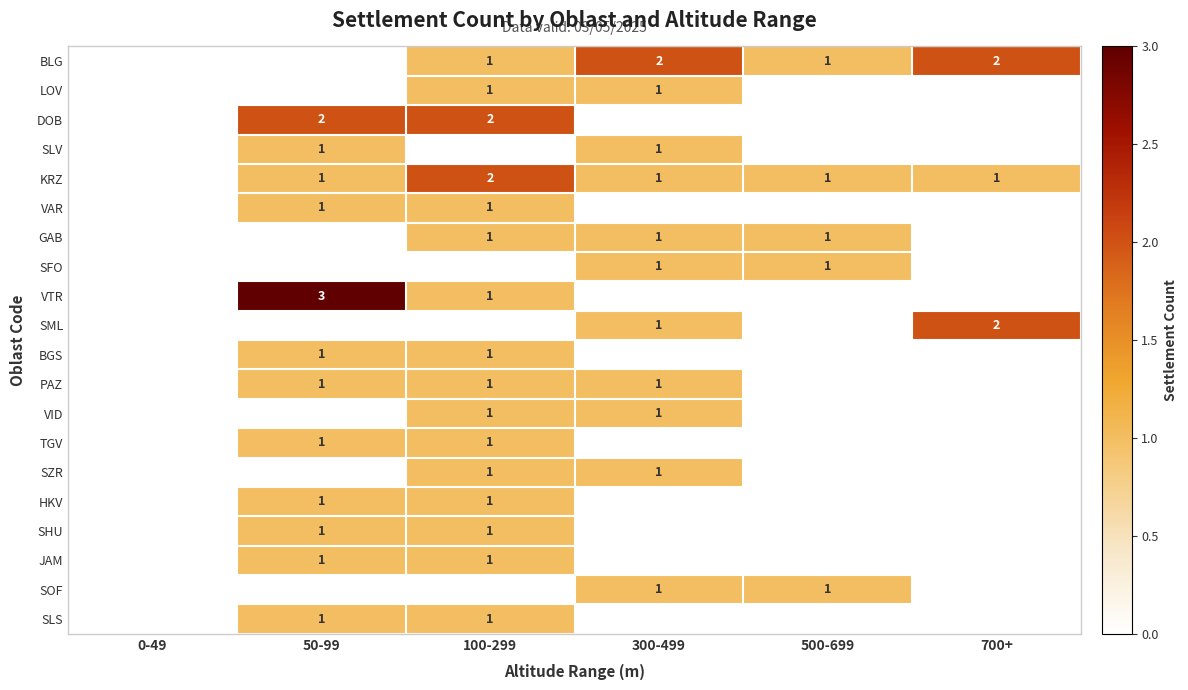

The BLG series shows 1 at 700+. True or false?

False